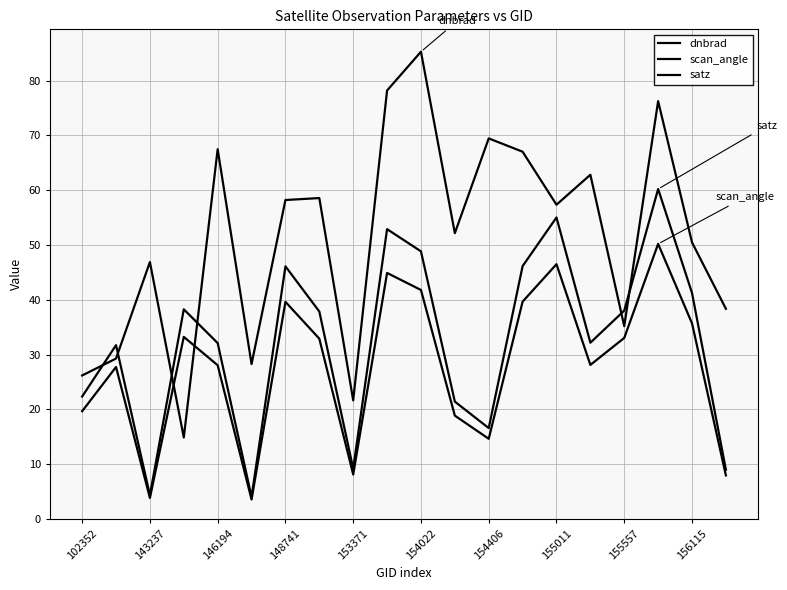

Does the chart have visible grid lines?

Yes